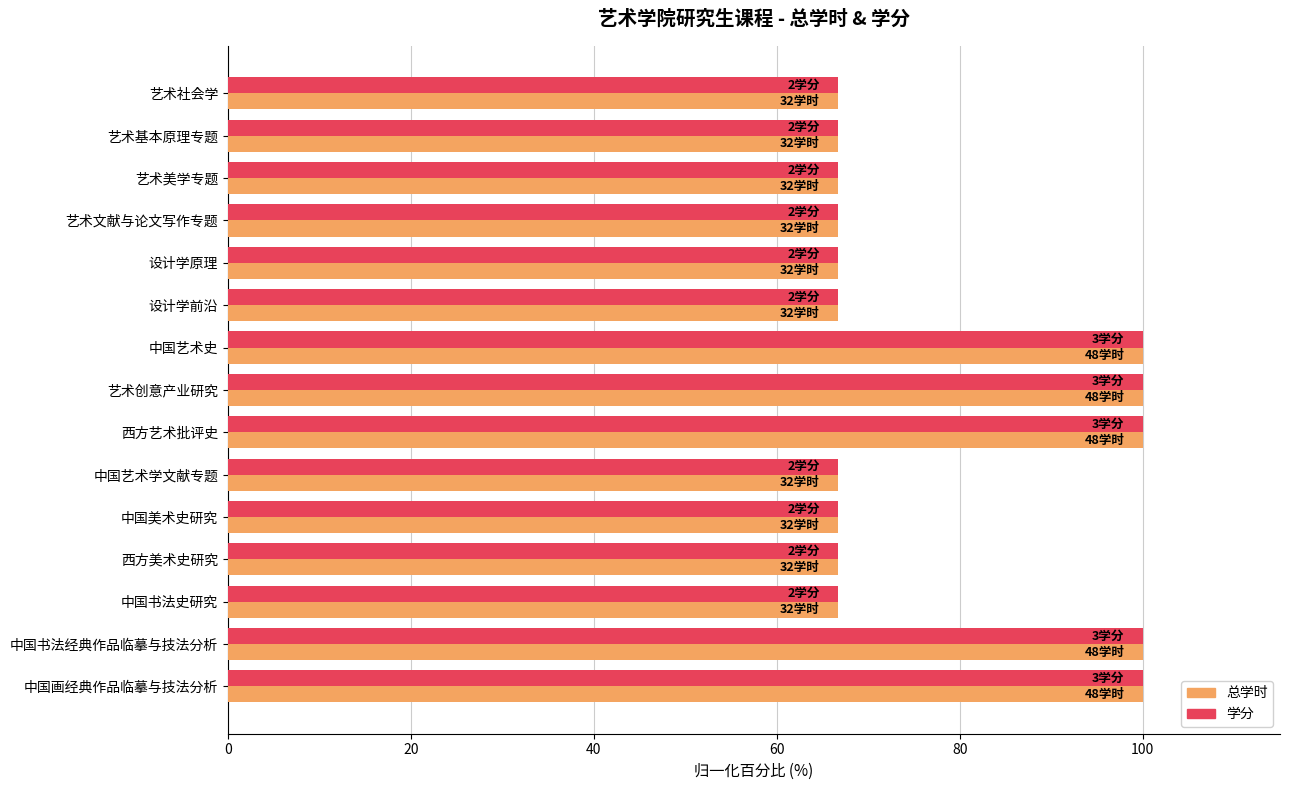

At how many categories does at least one series exceed 79?

5